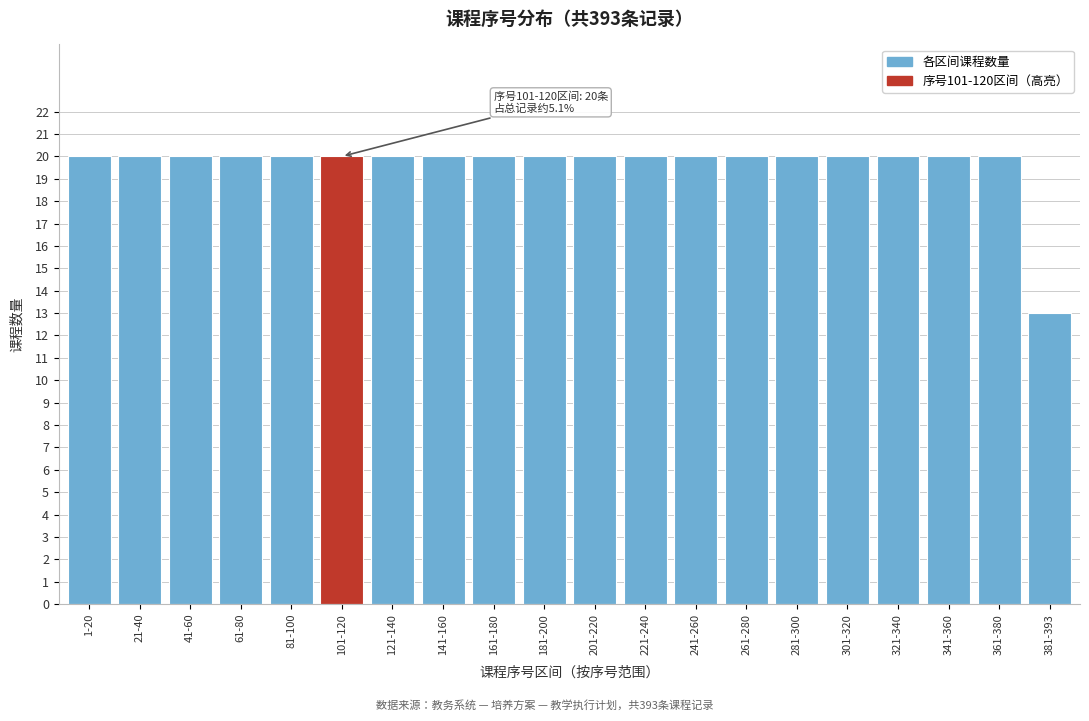

Reading left to right, what are all the values shown in this chart?

20	20	20	20	20	20	20	20	20	20	20	20	20	20	20	20	20	20	20	13